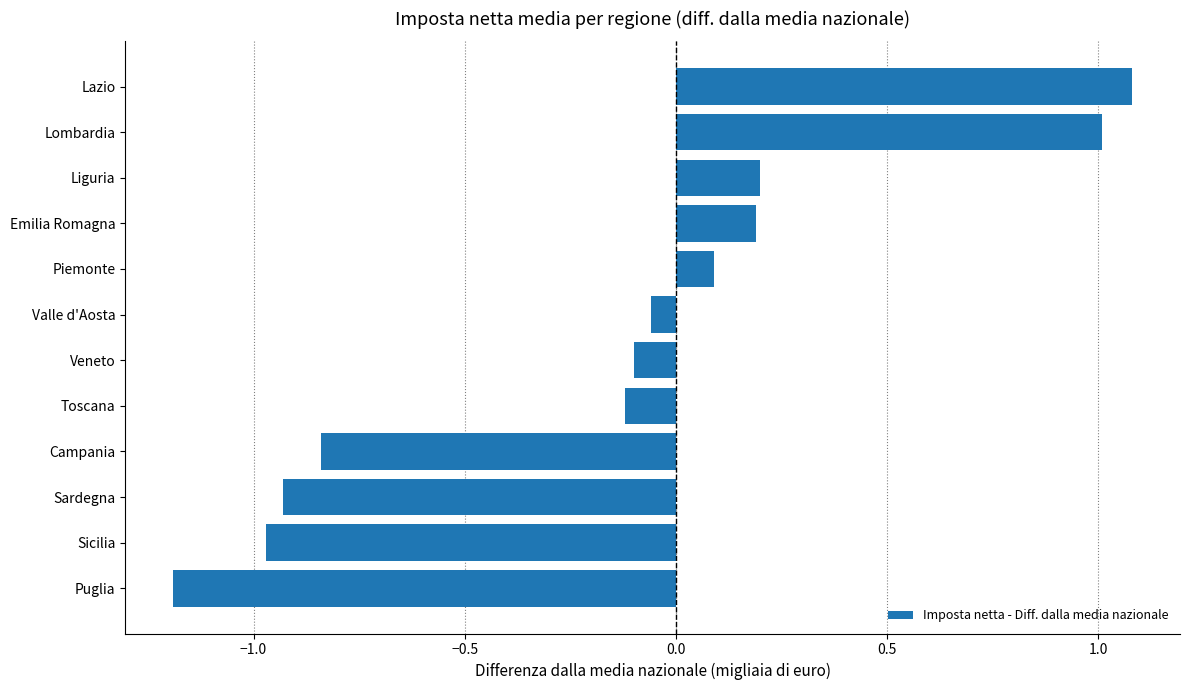

Which category has the highest value across all series?

Lazio